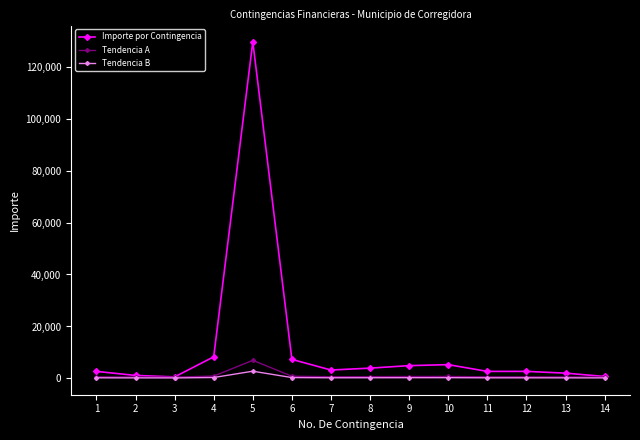

At which category is the sum across all series the highest?

5